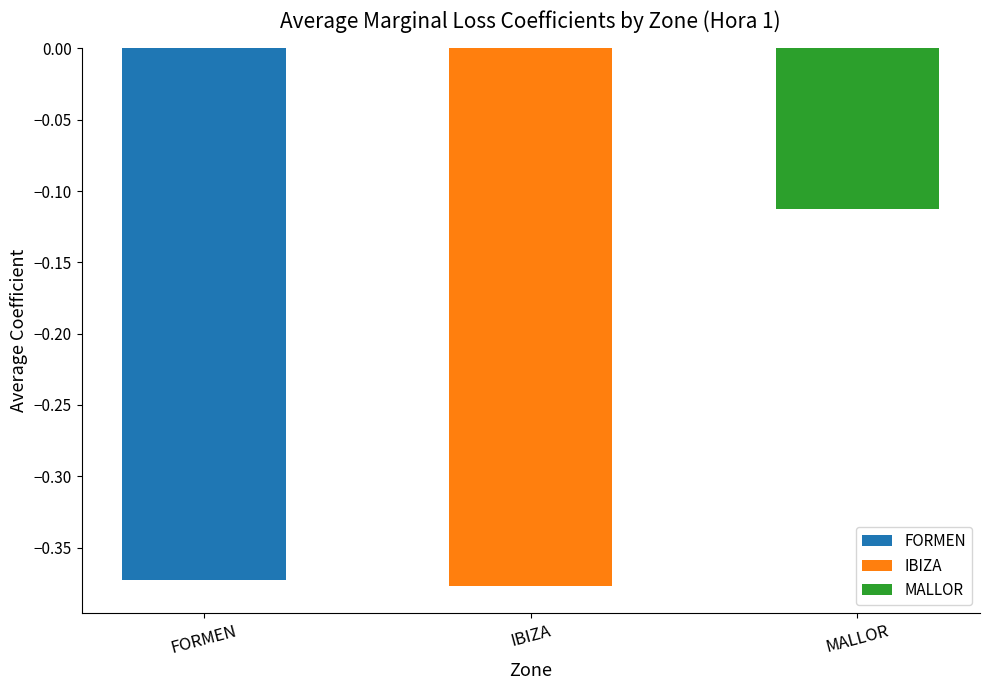

Which label corresponds to the largest value in the chart?

MALLOR